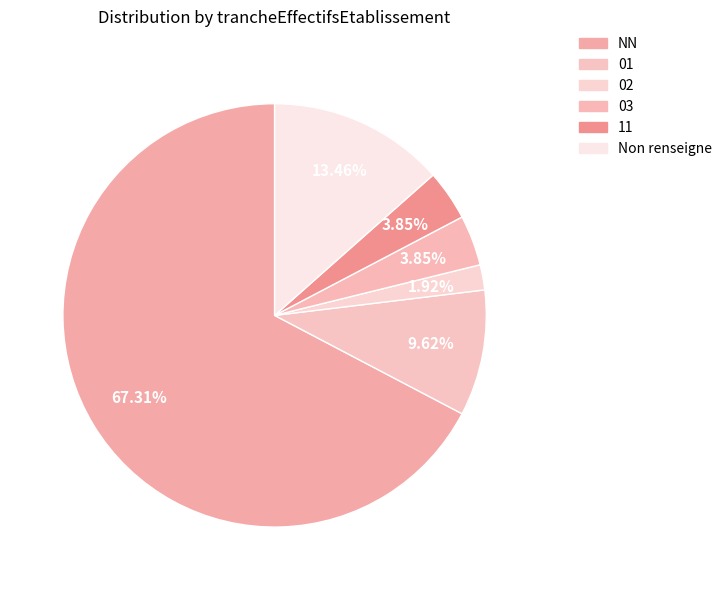

How many segments does this pie chart have?

6